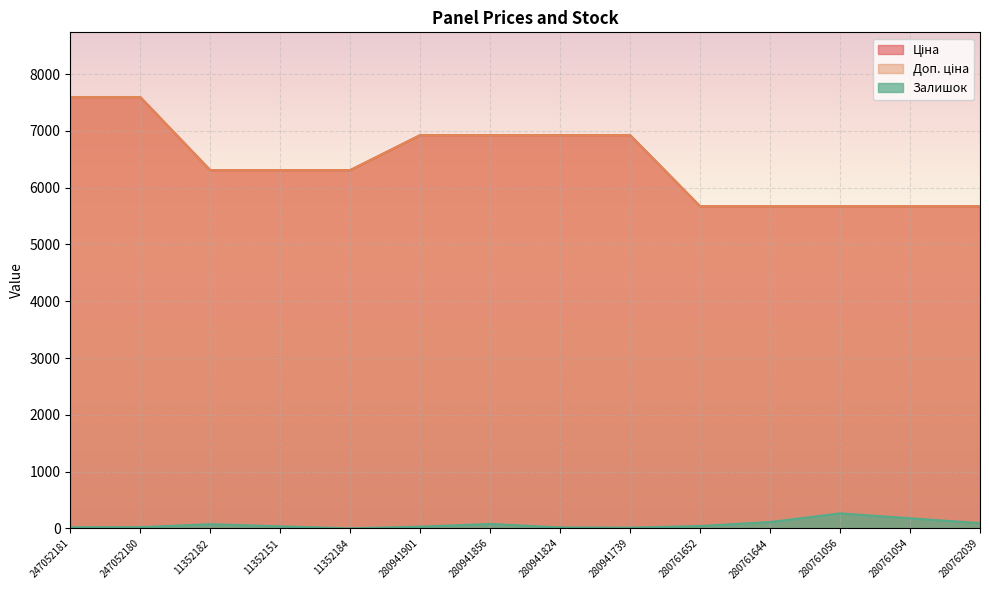

What is the sum of all Ціна values?

90191.1